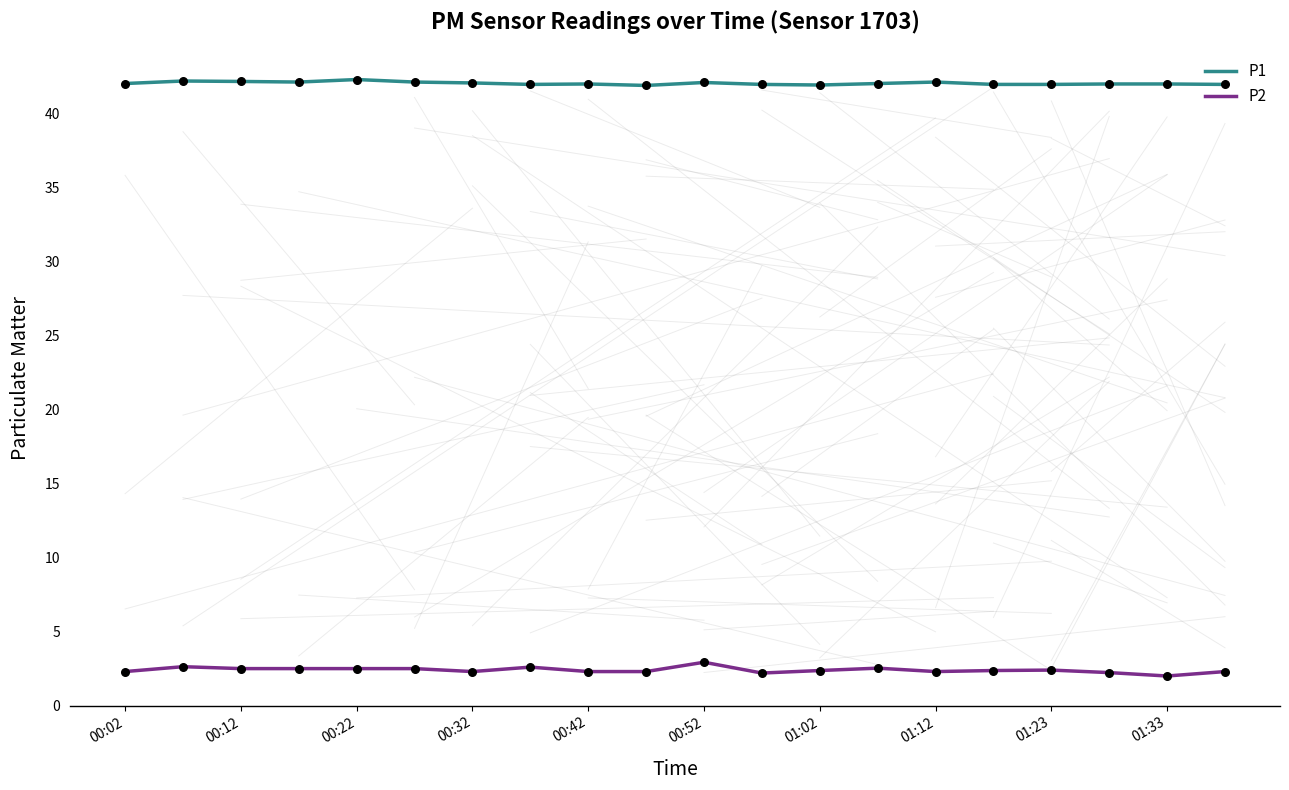

Which series has the widest spread of values?

P2